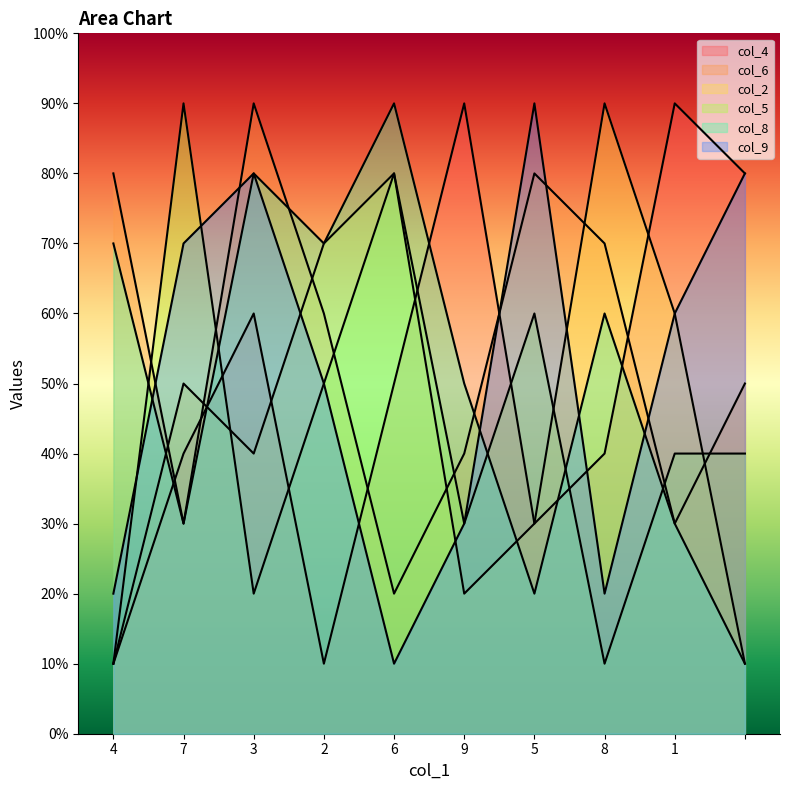

Does the chart display data point markers on the line(s)?

No